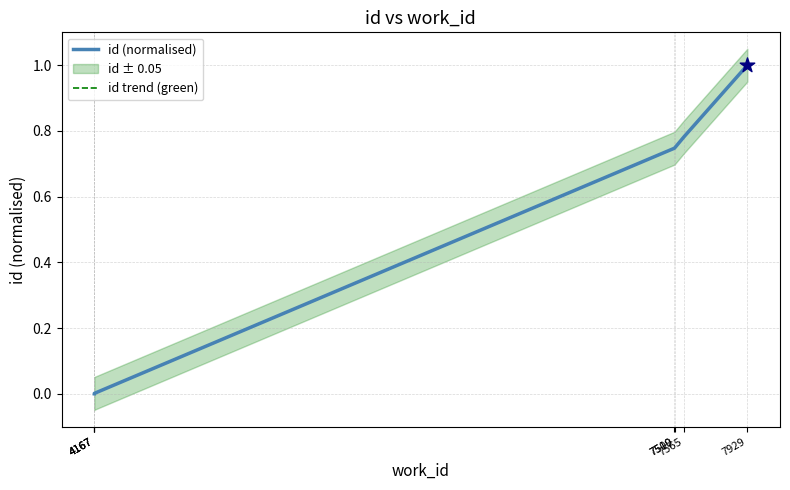

Which series reaches the minimum Y coordinate?

id (normalised)